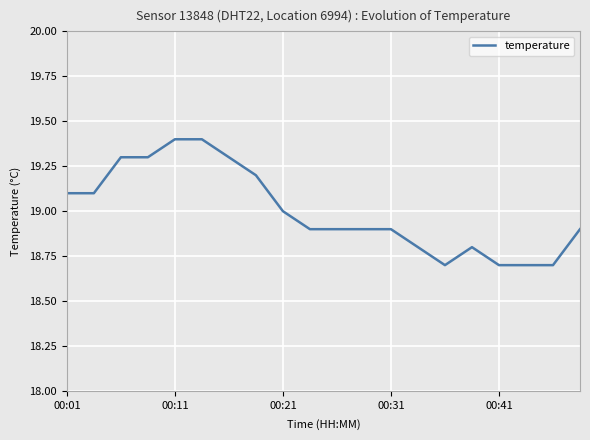

What is the maximum value shown in the chart?

19.4